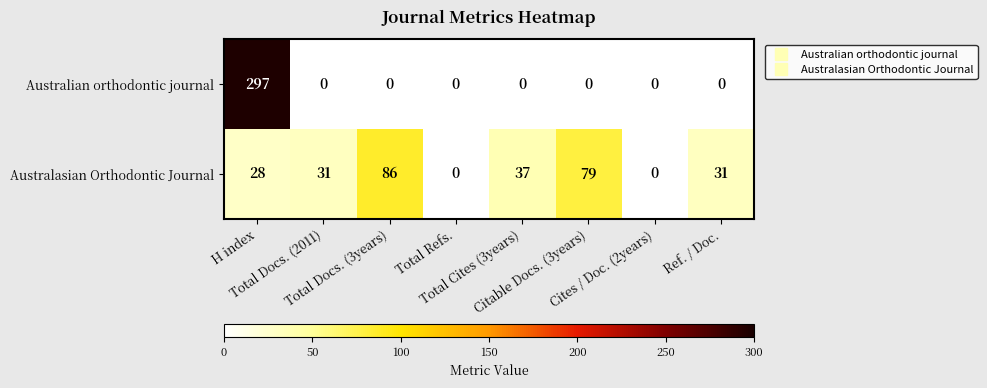

What is the sum of all Australasian Orthodontic Journal values?

292